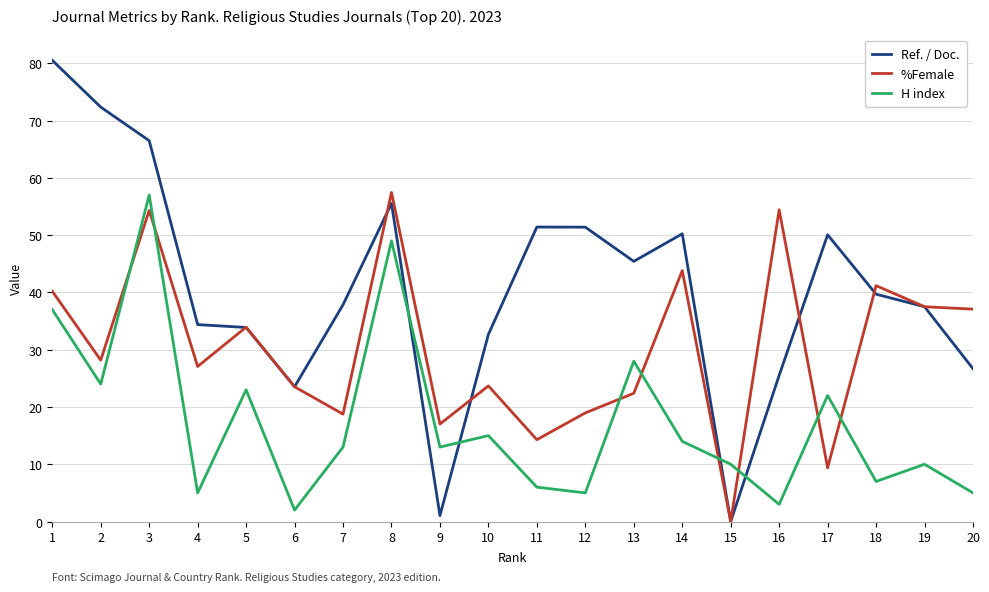

Where does the Ref. / Doc. series first go above 39?

1